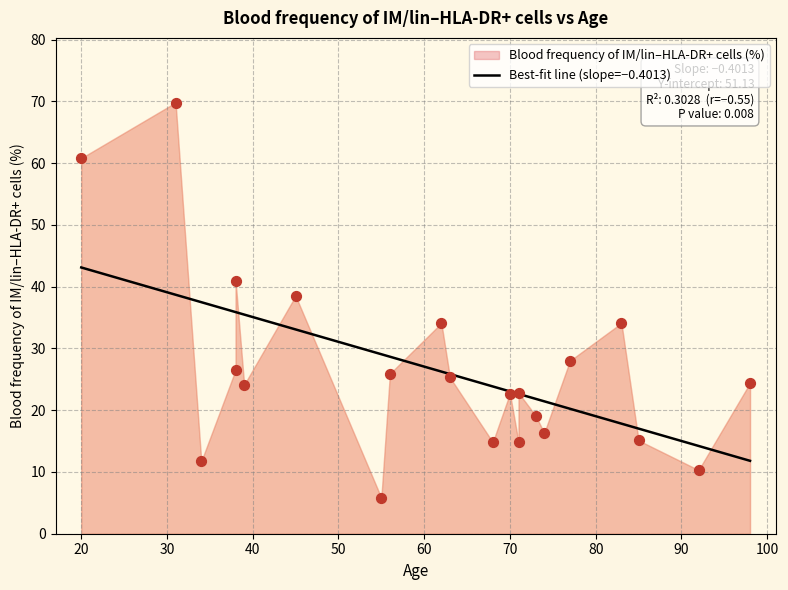

What is the change in value from 31 to 56?

-43.9